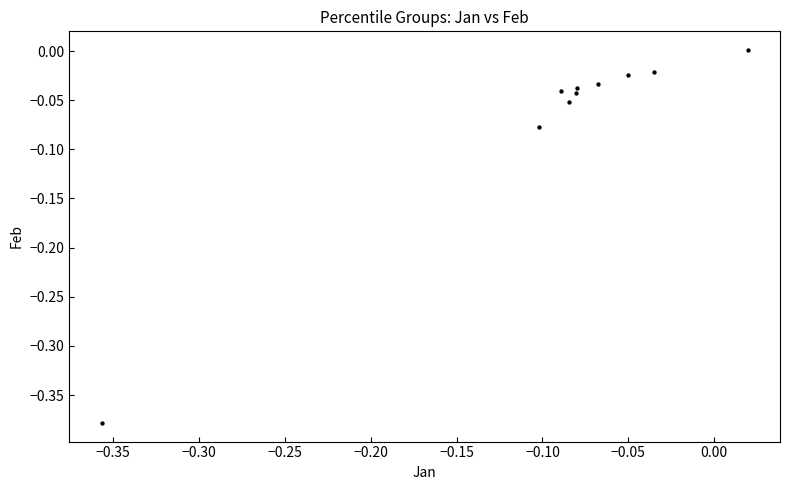

What is the range of X values (max minus min)?

0.4